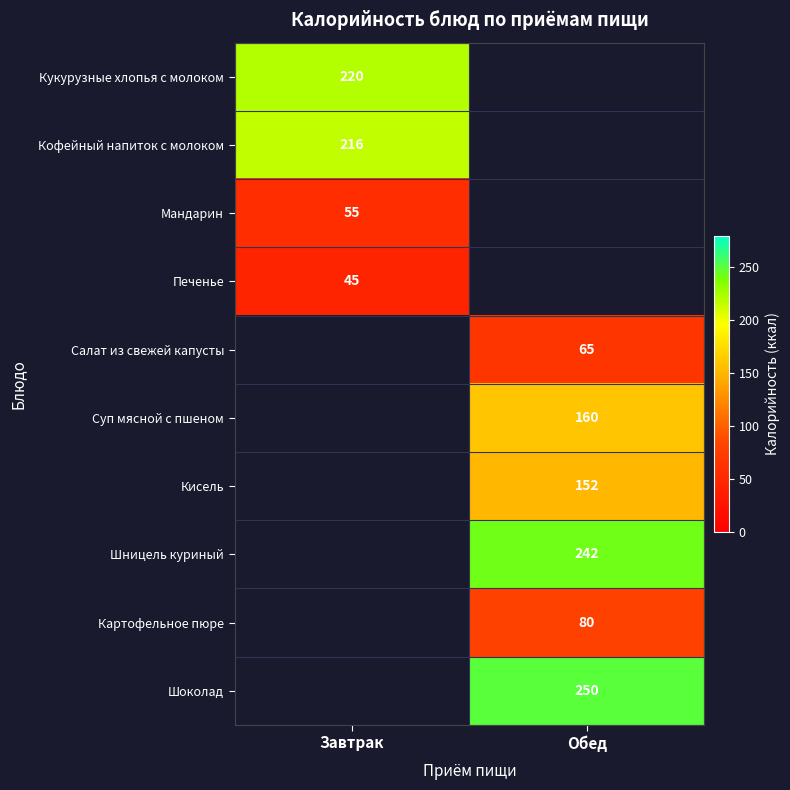

The value of Кисель at Обед is 99. True or false?

False